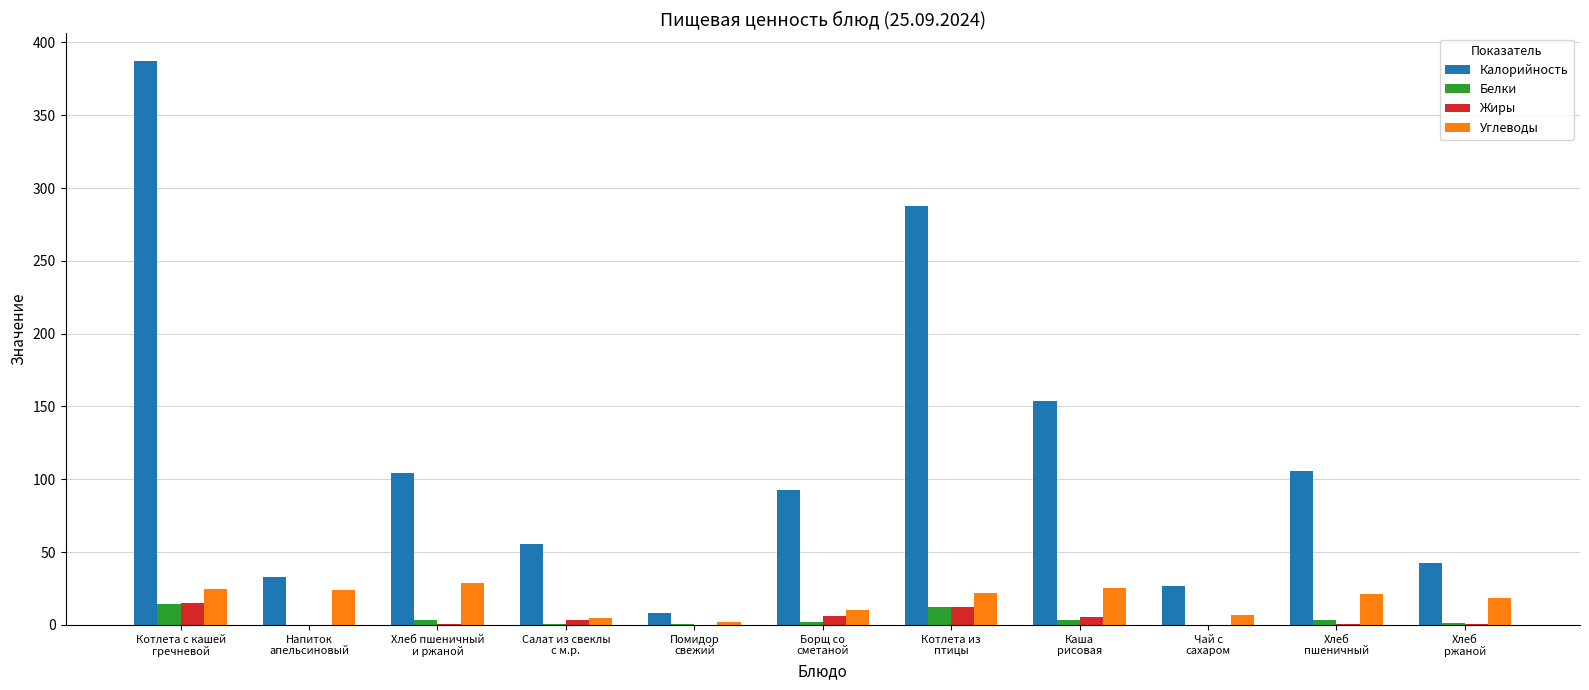

Which series has the largest total across all categories?

Калорийность